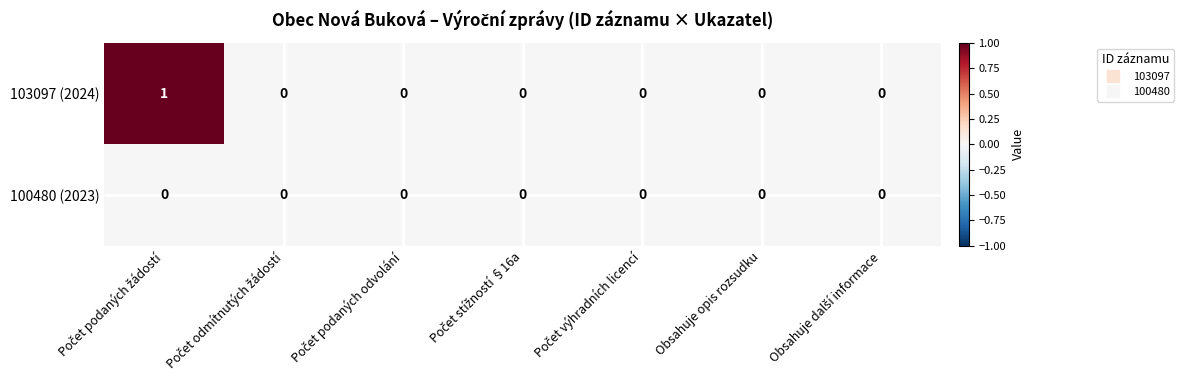

List the series in order of their overall mean, lowest first.

100480 (2023), 103097 (2024)